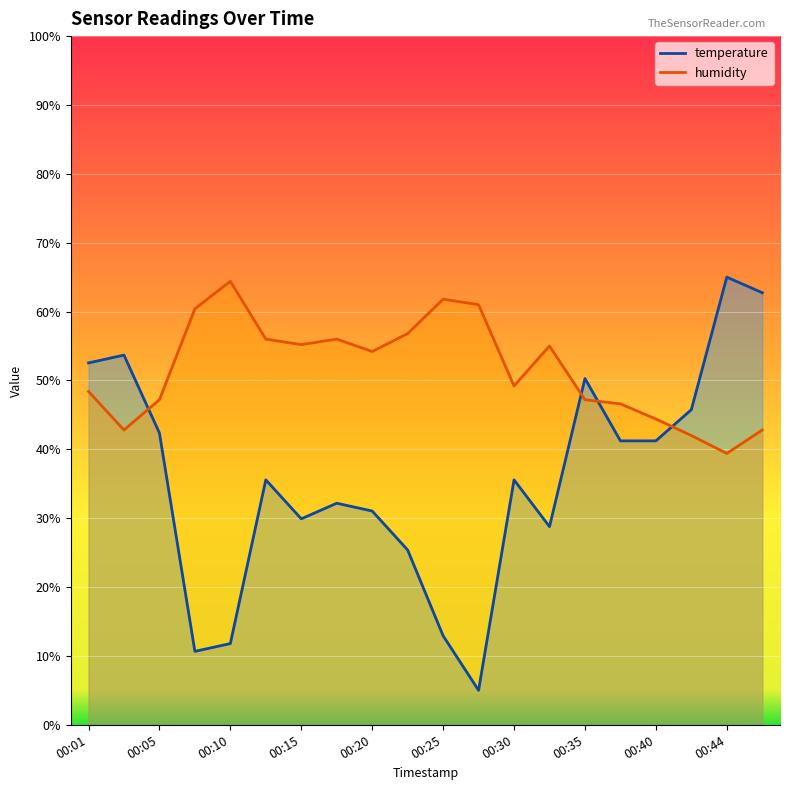

List the labels in order of temperature value, smallest first.

00:27, 00:08, 00:10, 00:25, 00:22, 00:32, 00:15, 00:20, 00:18, 00:13, 00:30, 00:37, 00:40, 00:05, 00:42, 00:35, 00:01, 00:03, 00:47, 00:44